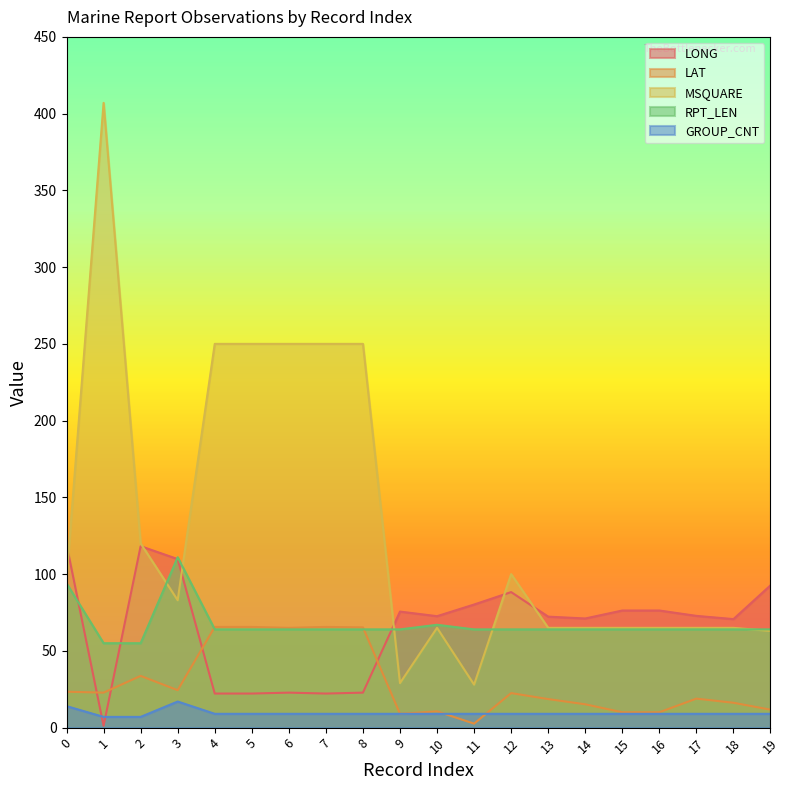

What is the difference between the maximum and minimum values in the LONG series?

118.1